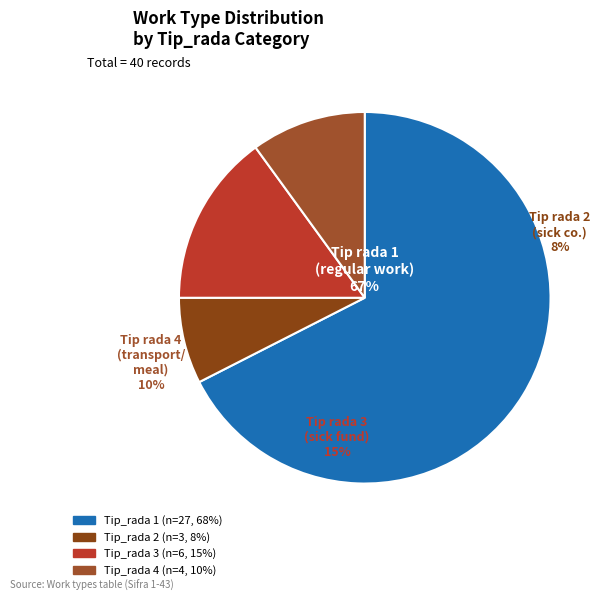

True or false: Tip_rada 4 accounts for 10% of the total.

True